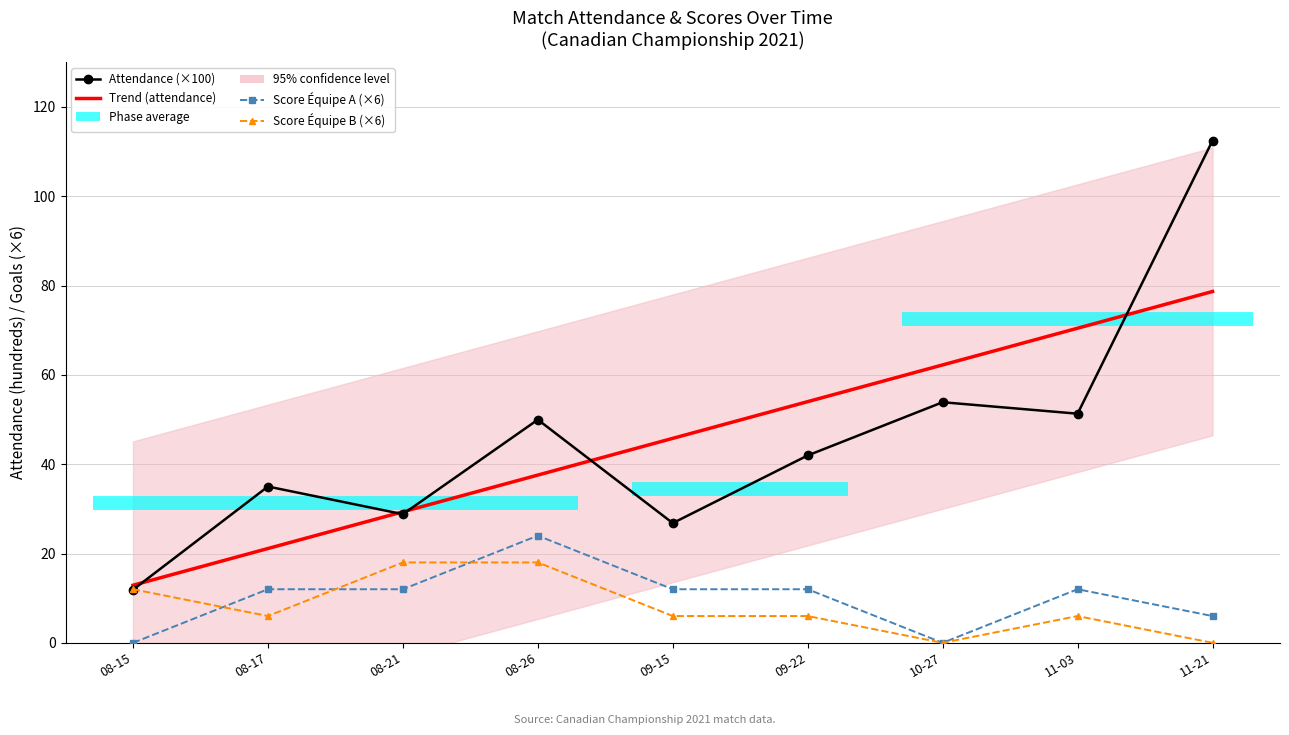

Which series has the largest range (max minus min)?

Attendance (×100)